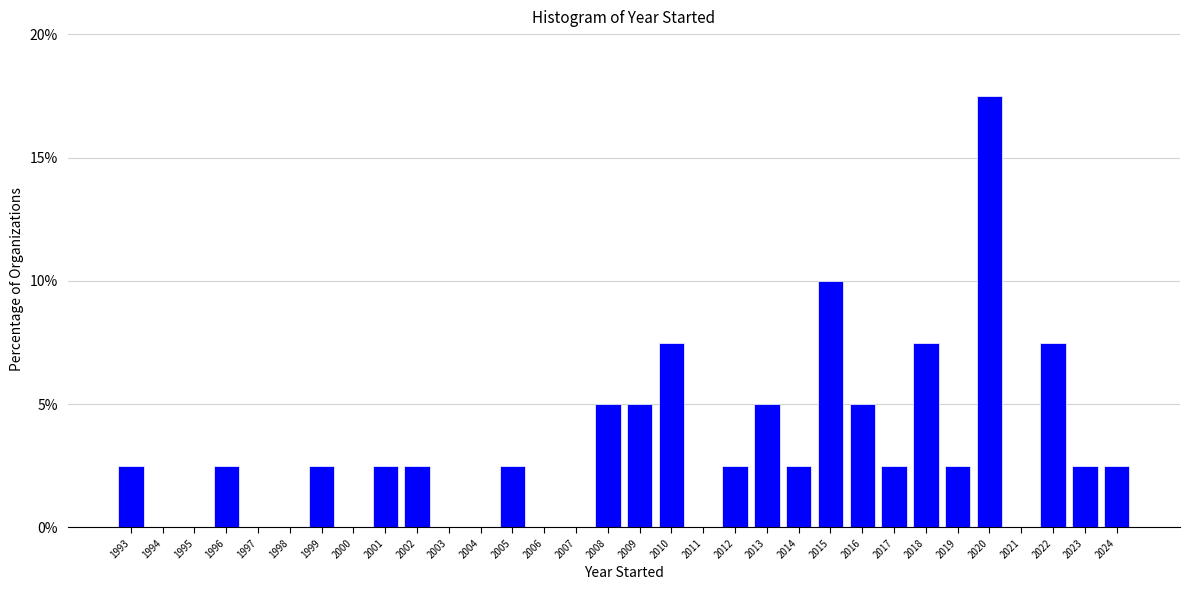

The value at 1994 is 0.0. True or false?

True